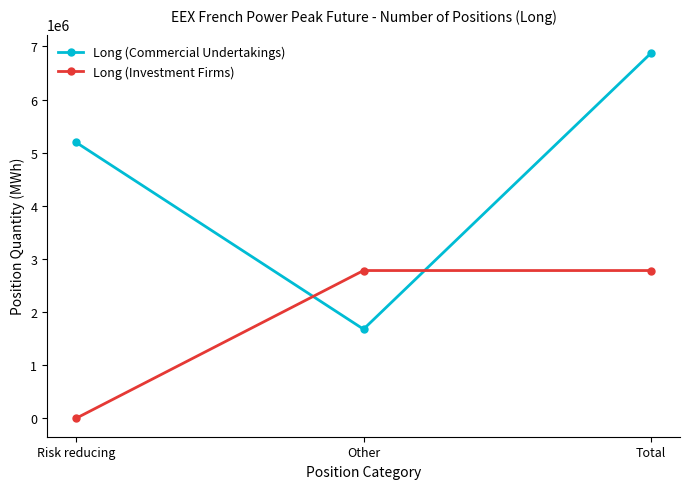

What is the total value across all series at Risk reducing?

5197524